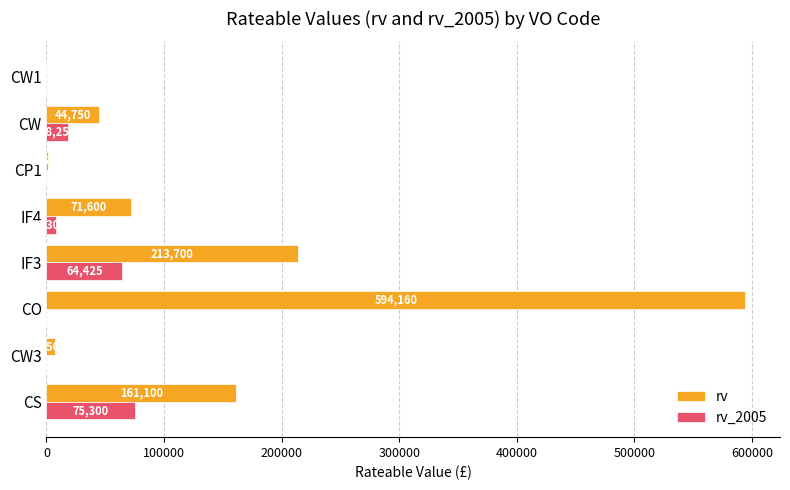

What is the highest value of the rv_2005 series?

75300